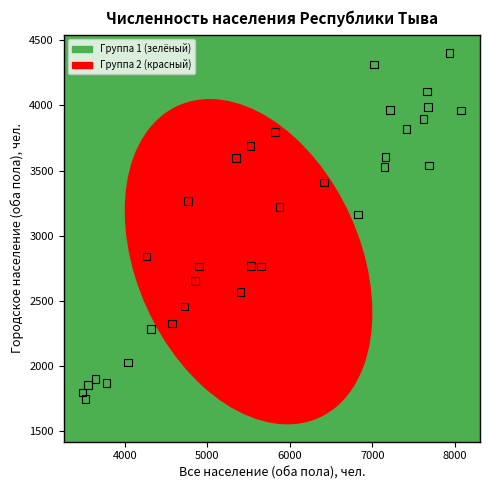

What Y value in the scatter plot is closest to 3074?

3162